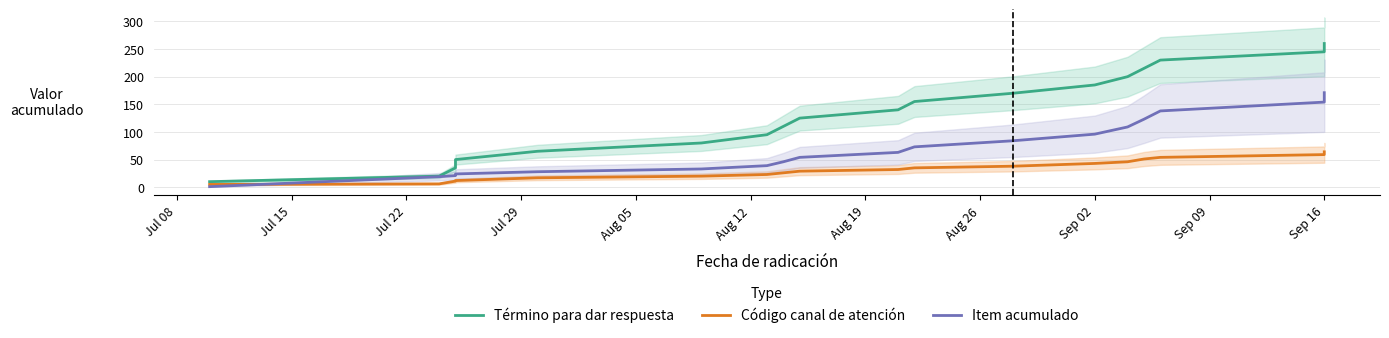

What is the sum of the Código canal de atención values at 12 and Jul 29?

55